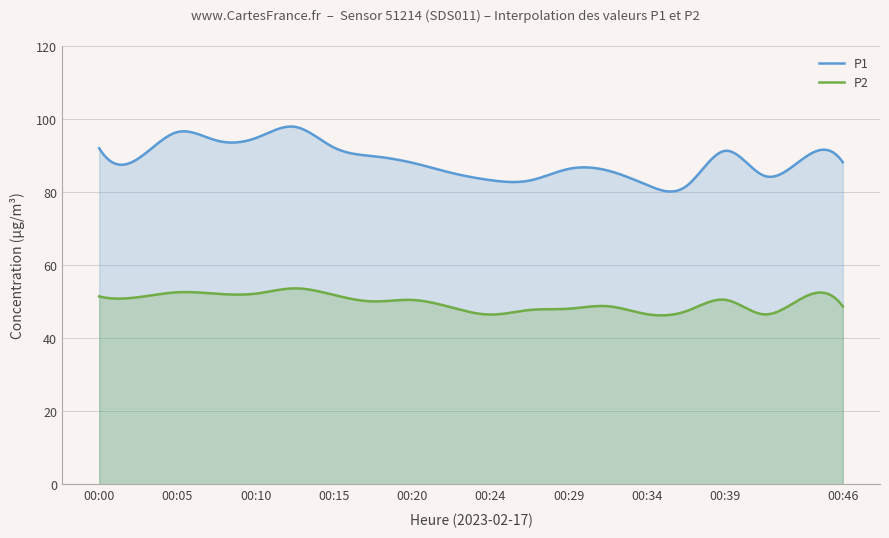

What is the minimum value for P2?

46.3